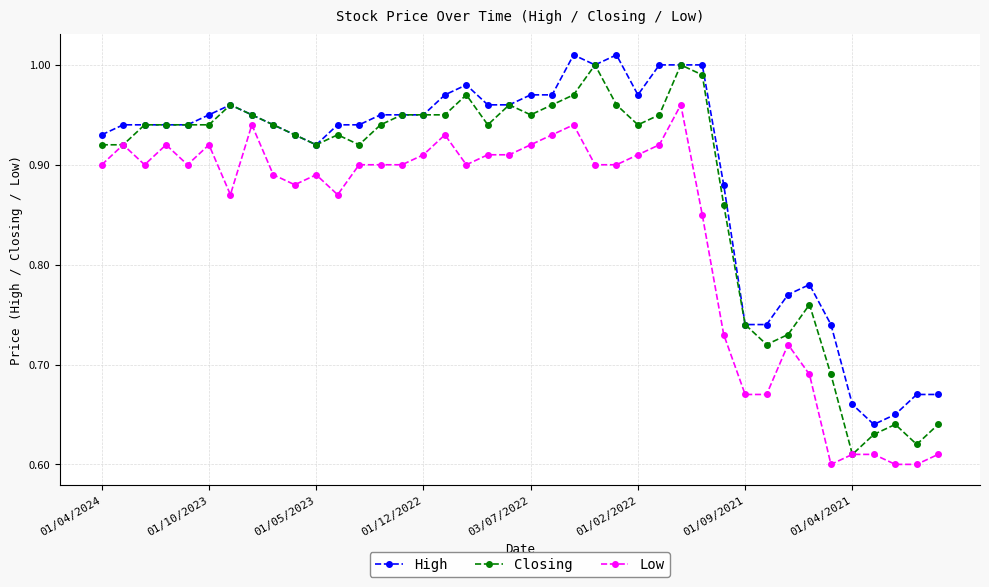

True or false: High has more than 0 points higher than both neighbors.

True